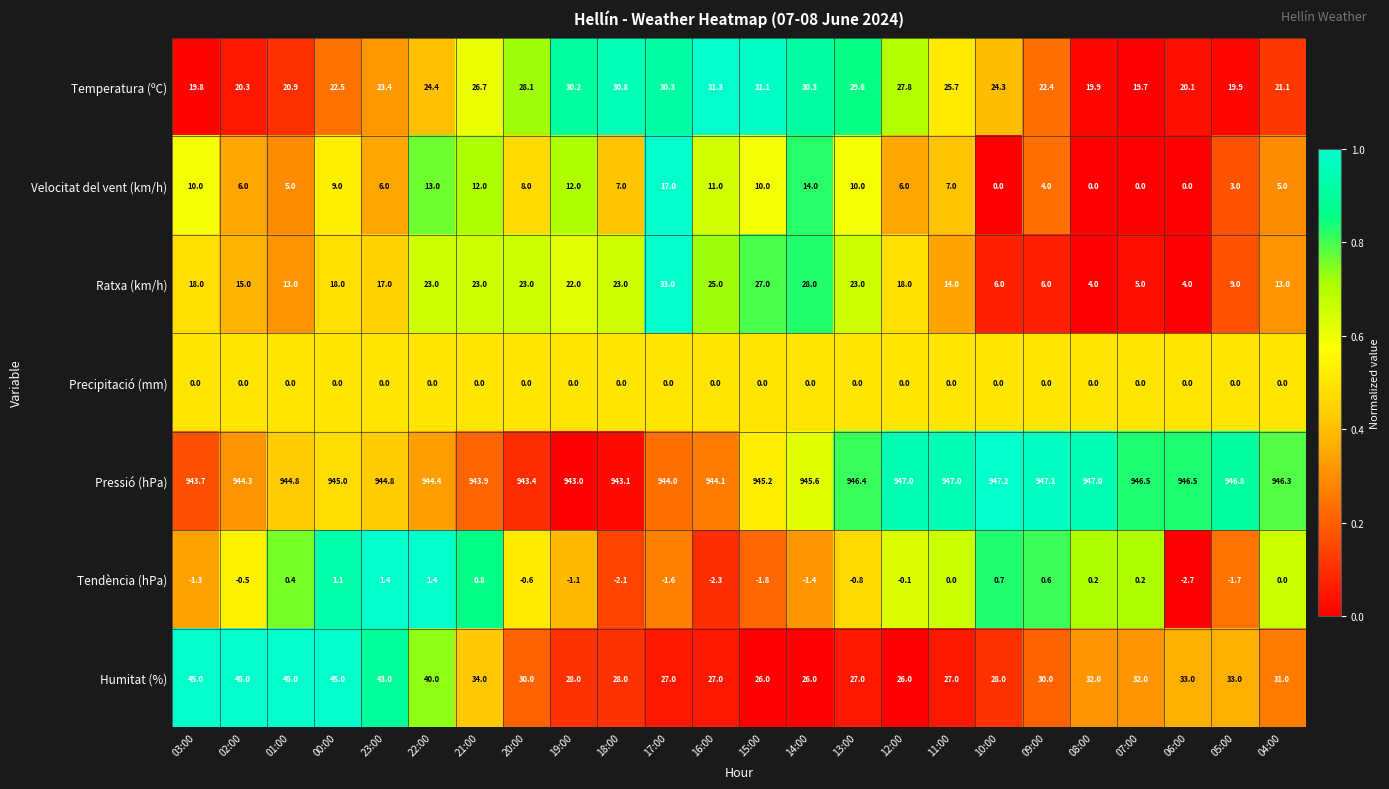

Which label corresponds to the largest value in the chart?

10:00